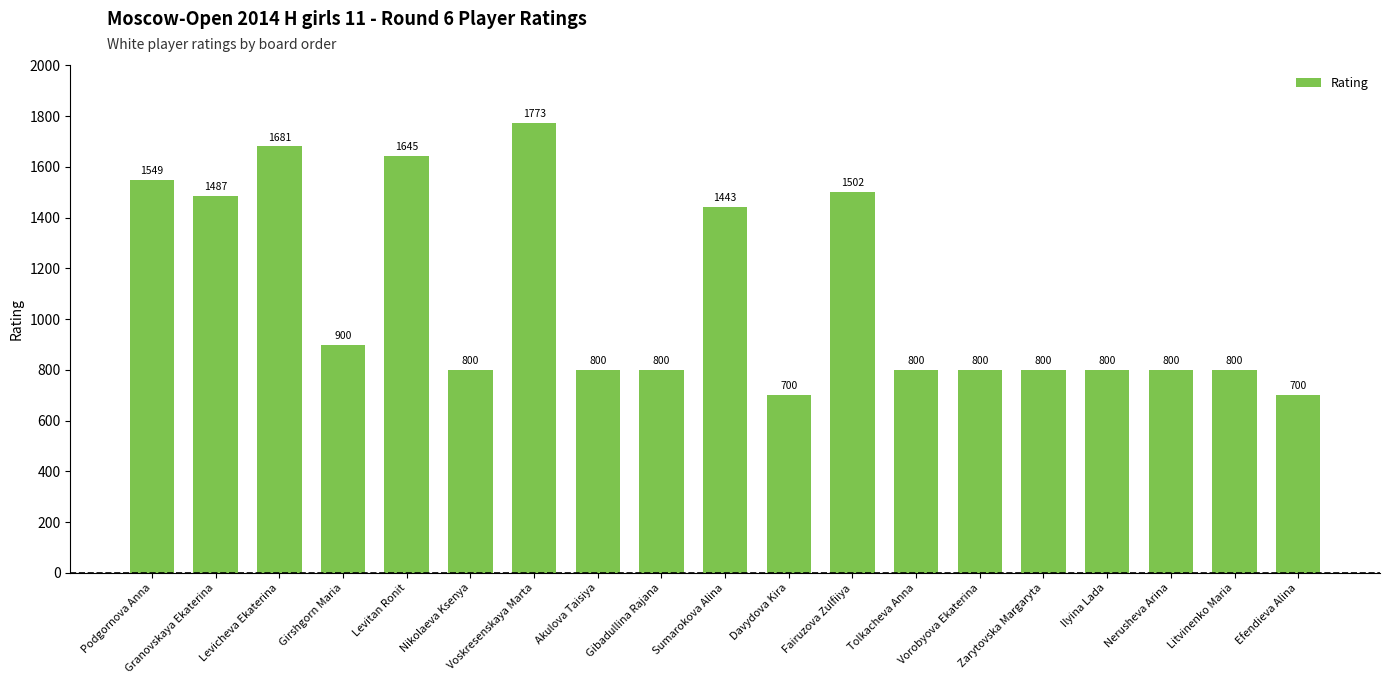

What is the sum of the values at Levicheva Ekaterina and Sumarokova Alina?

3124